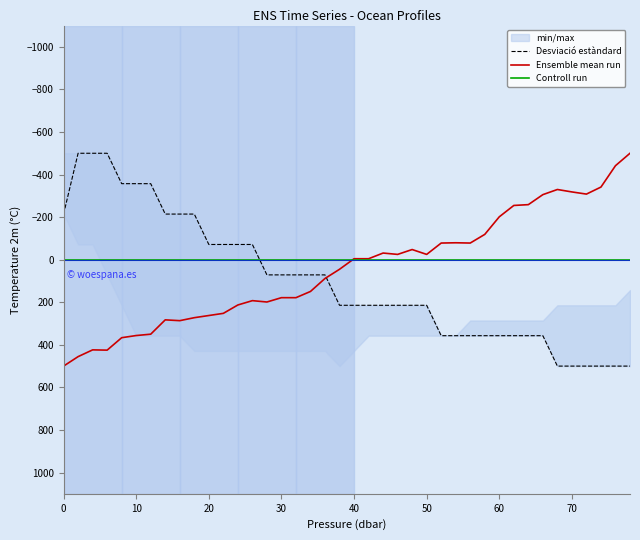

Rank the series by their average value, from lowest to highest.

Controll run, Ensemble mean run, Desviació estàndard